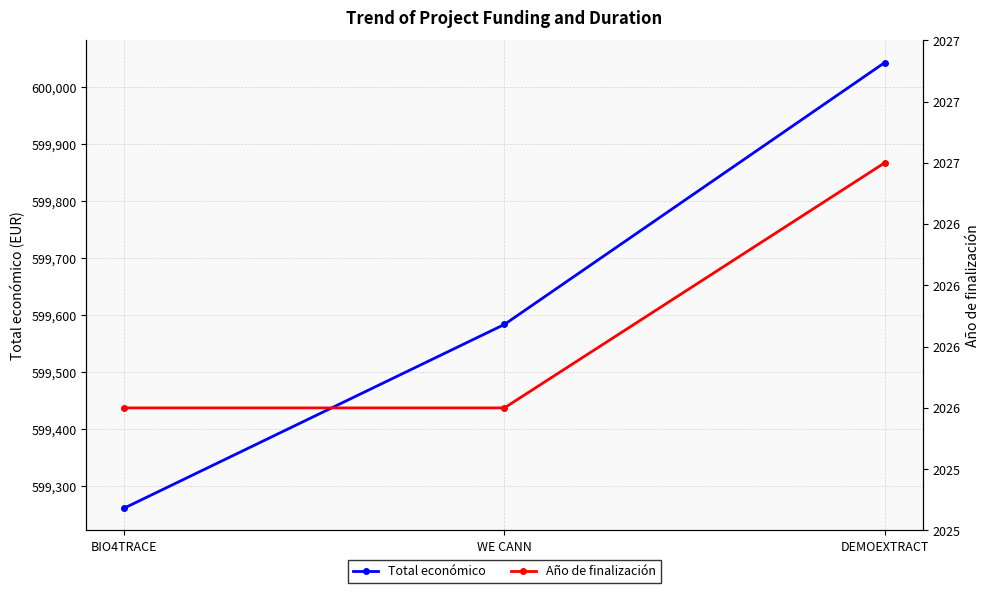

Which category has the highest value in the Año de finalización series?

DEMOEXTRACT